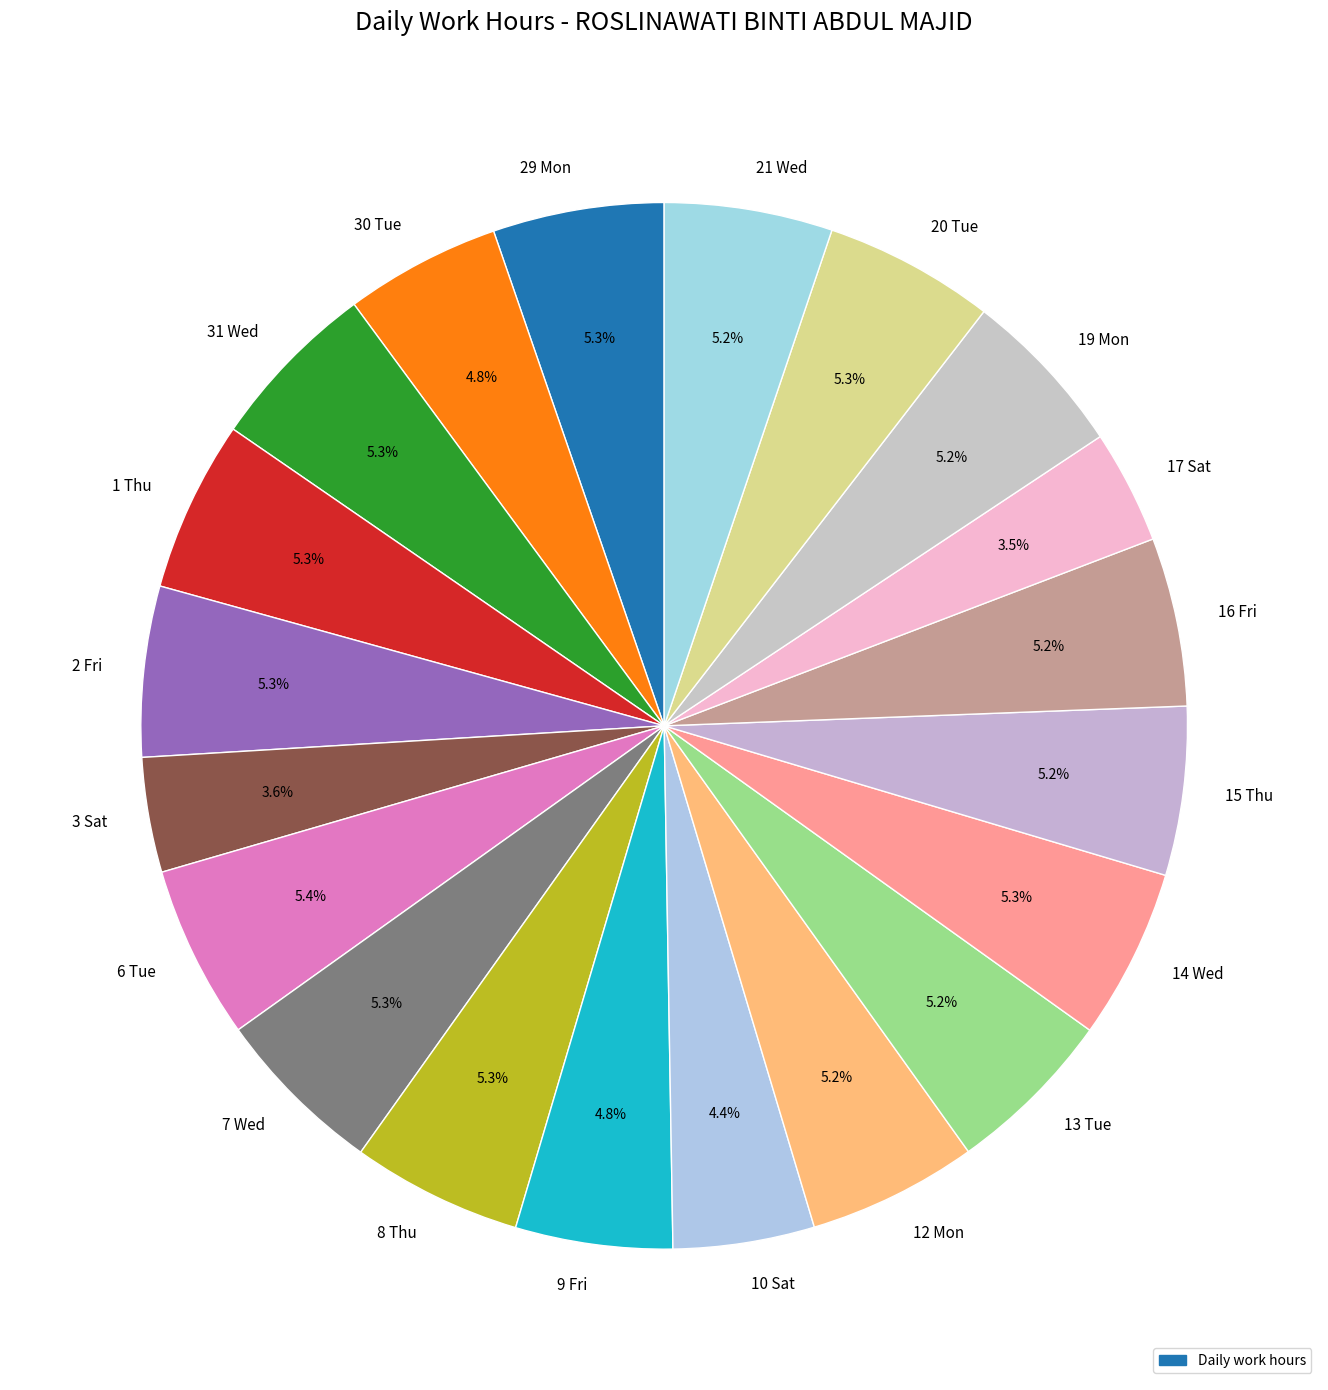

Is there a majority slice in this chart?

No